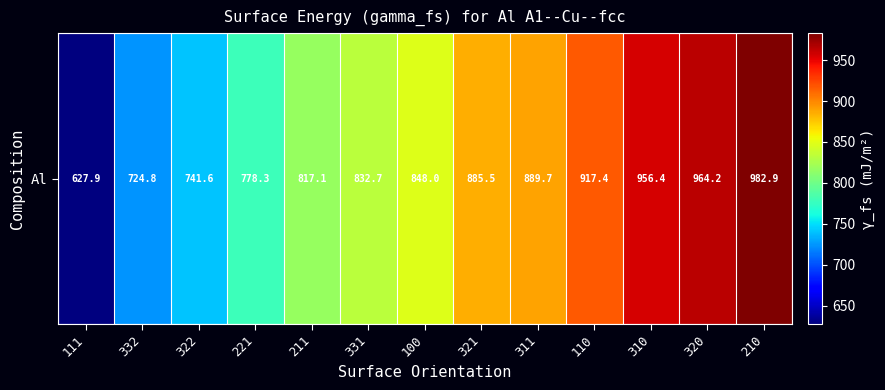

True or false: the data shows 778.3 at 221.

True